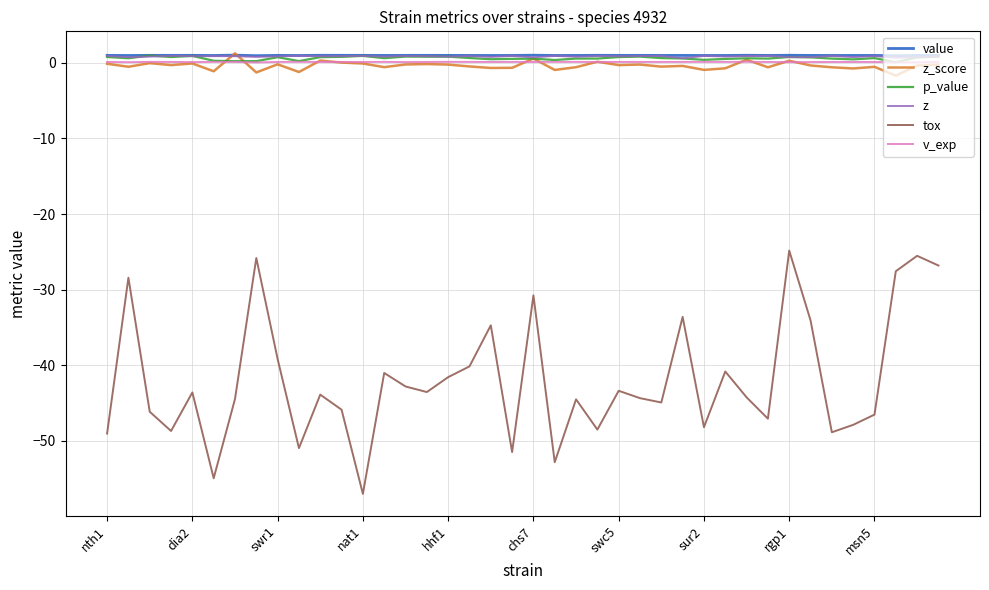

True or false: z_score and tox cross at least once.

False